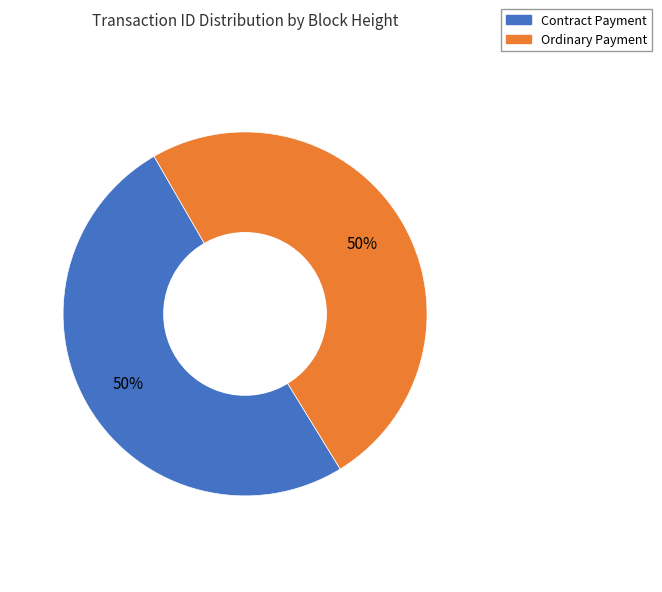

To the nearest percent, what is the average slice percentage?

50%